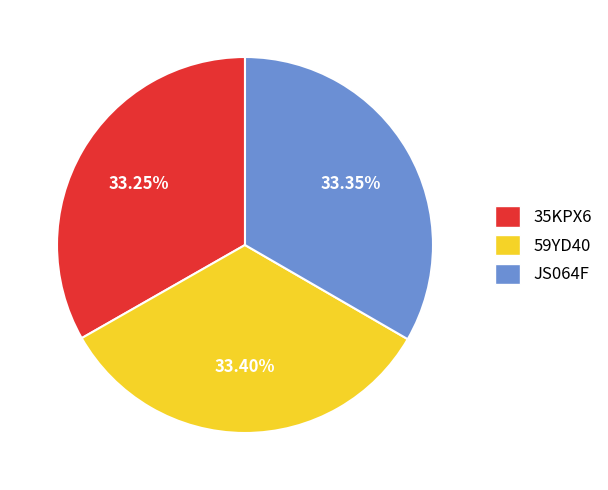

Is it true that JS064F is 39% of the pie?

False